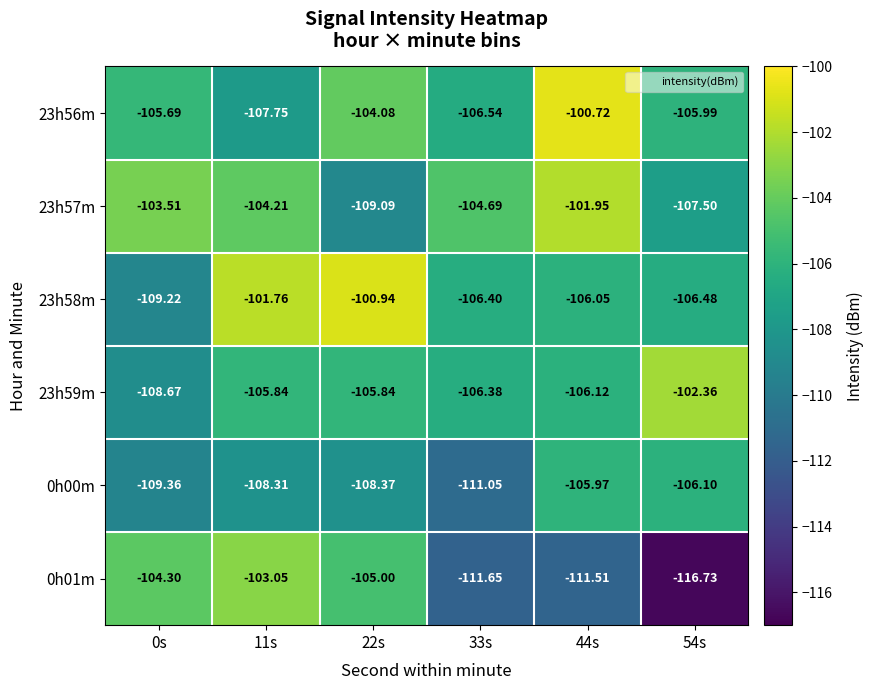

How many data points does each series have?

6